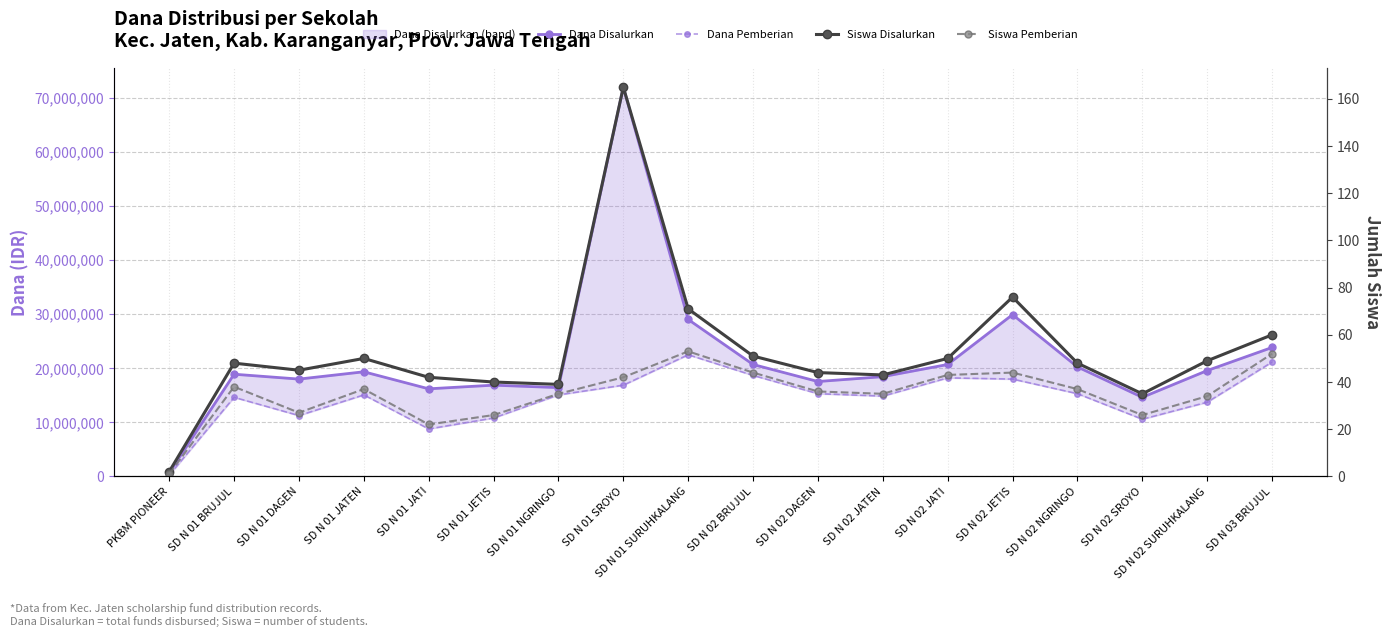

At which category is the sum across all series the highest?

SD N 01 SROYO